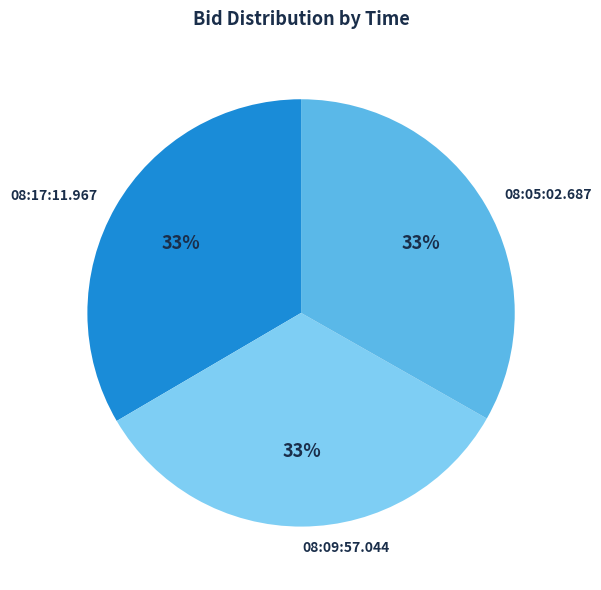

Approximately how many times larger is the value at 08:17:11.967 compared to 08:09:57.044?

1.0